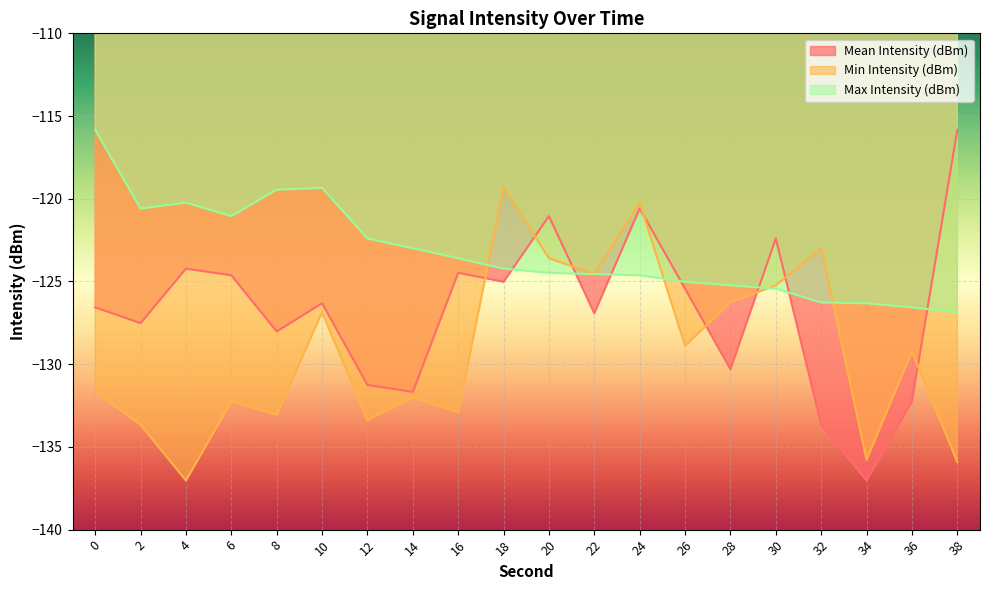

At which category does the chart reach its minimum across all series?

34